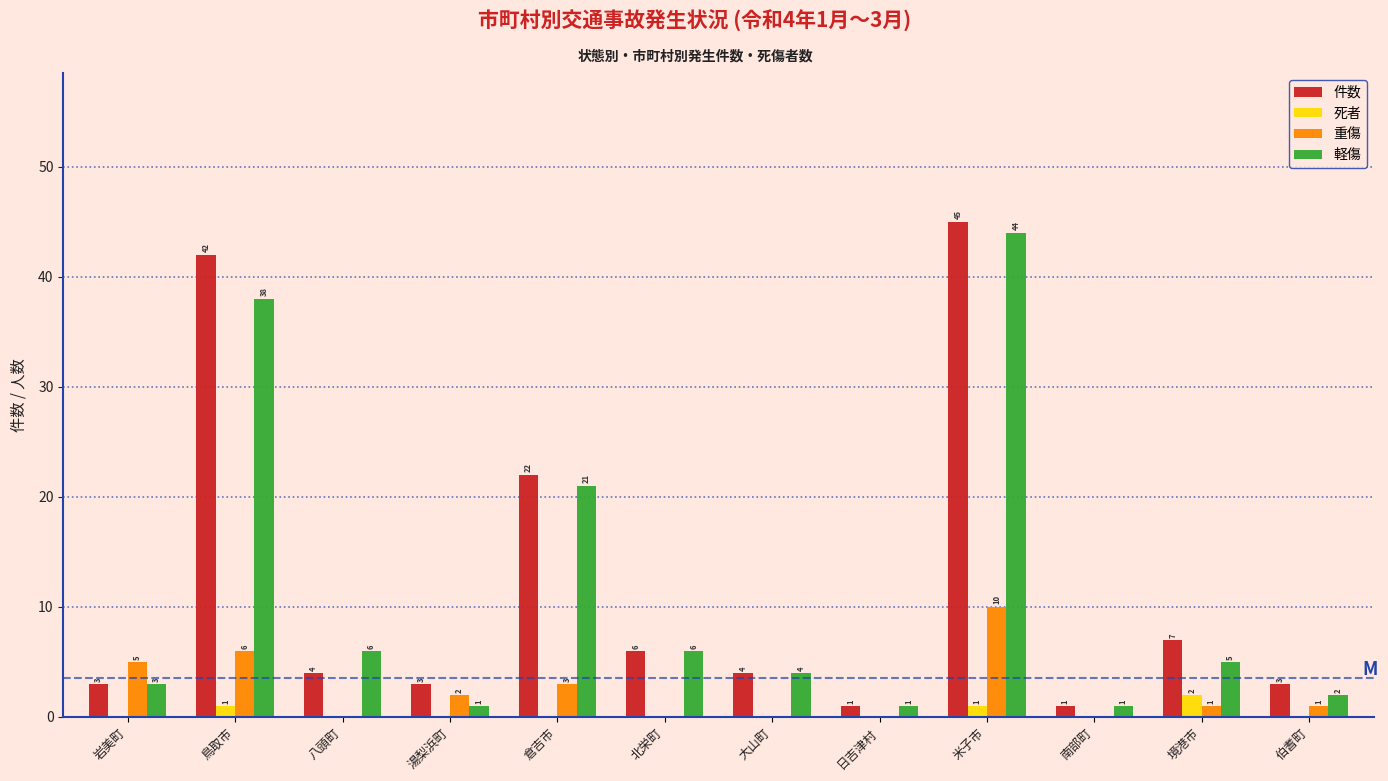

Reading right to left, what are all the values shown in this chart?

件数: 伯耆町=3	境港市=7	南部町=1	米子市=45	日吉津村=1	大山町=4	北栄町=6	倉吉市=22	湯梨浜町=3	八頭町=4	鳥取市=42	岩美町=3
死者: 伯耆町=0	境港市=2	南部町=0	米子市=1	日吉津村=0	大山町=0	北栄町=0	倉吉市=0	湯梨浜町=0	八頭町=0	鳥取市=1	岩美町=0
重傷: 伯耆町=1	境港市=1	南部町=0	米子市=10	日吉津村=0	大山町=0	北栄町=0	倉吉市=3	湯梨浜町=2	八頭町=0	鳥取市=6	岩美町=5
軽傷: 伯耆町=2	境港市=5	南部町=1	米子市=44	日吉津村=1	大山町=4	北栄町=6	倉吉市=21	湯梨浜町=1	八頭町=6	鳥取市=38	岩美町=3